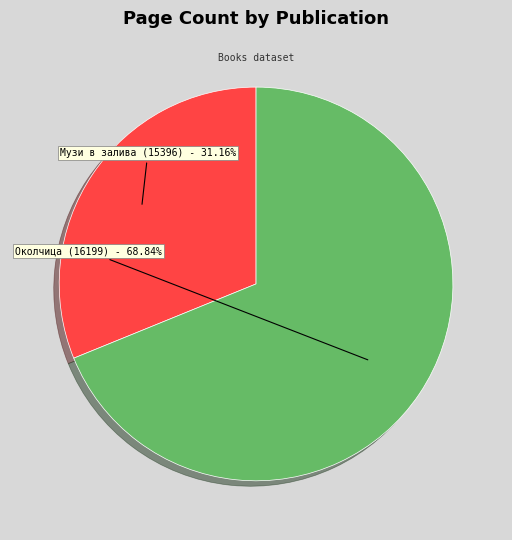

To the nearest percent, what is the difference between the Музи в залива (15396) and Околчица (16199) slice percentages?

38%